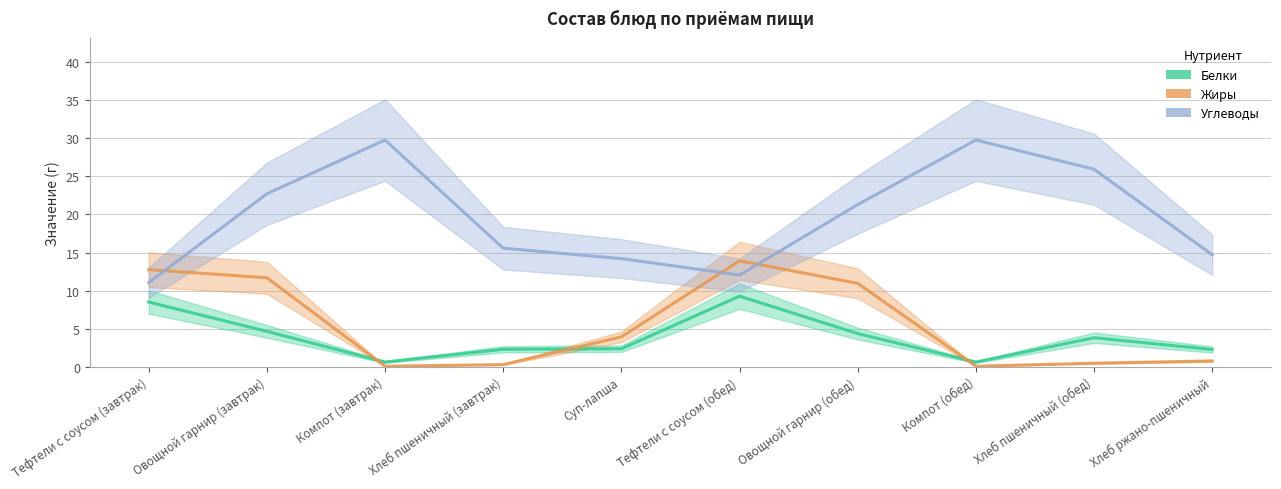

Is it true that Белки equals 2.4 at Суп-лапша?

True